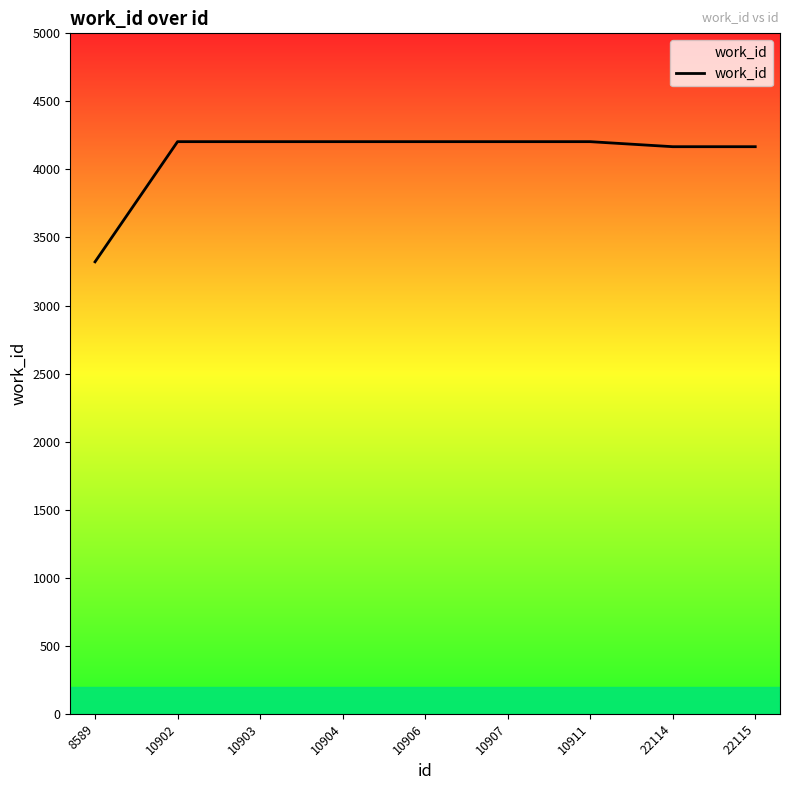

What is the value of the 3rd point from the left?

4204